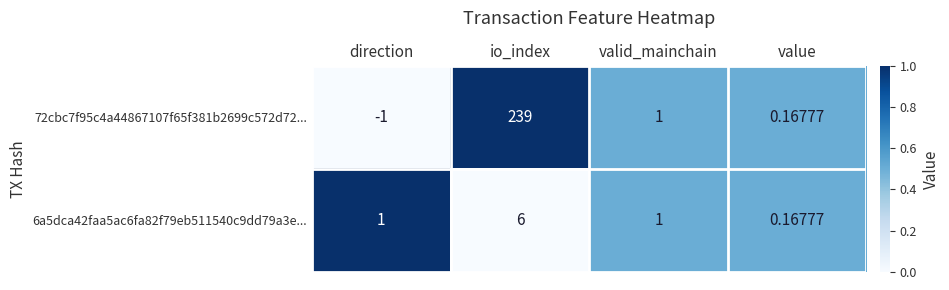

At which label does 72cbc7f95c4a44867107f65f381b2699c572d72... first exceed 1?

io_index